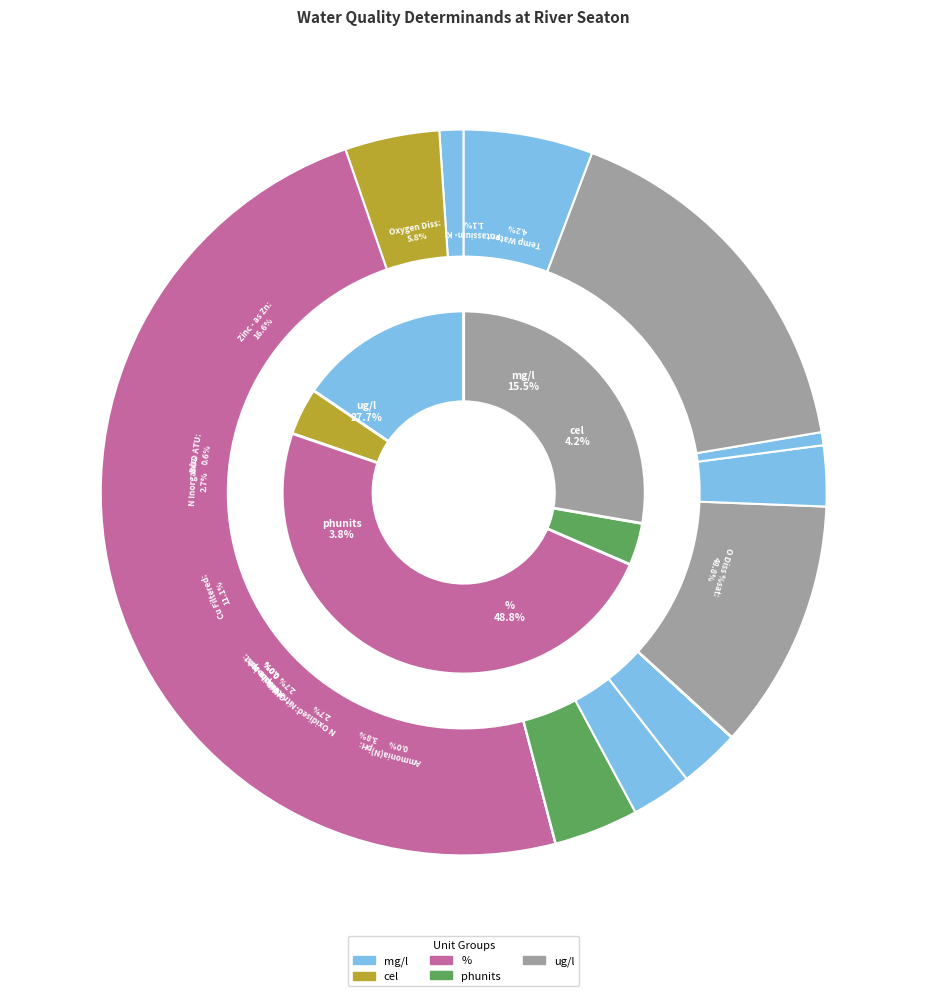

To the nearest percent, what is the average slice percentage?

7%